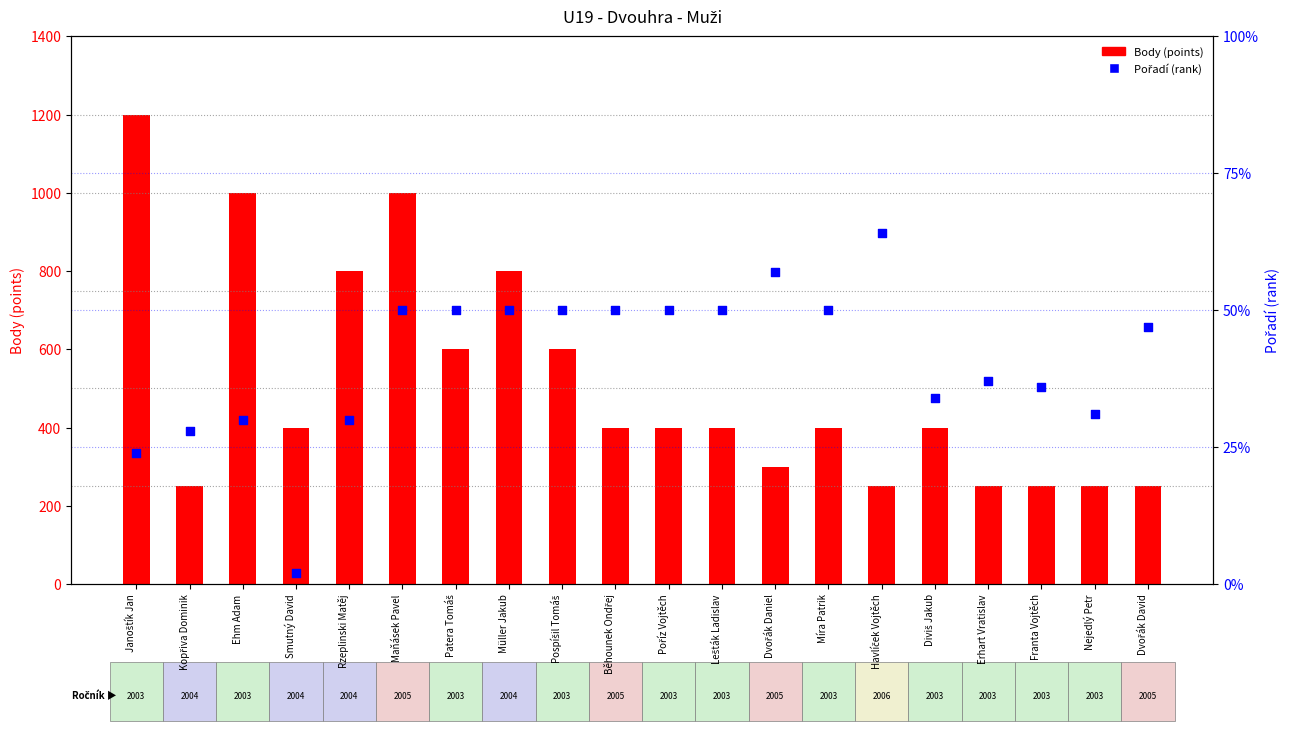

Which series reaches the minimum Y coordinate?

Pořadí (rank)